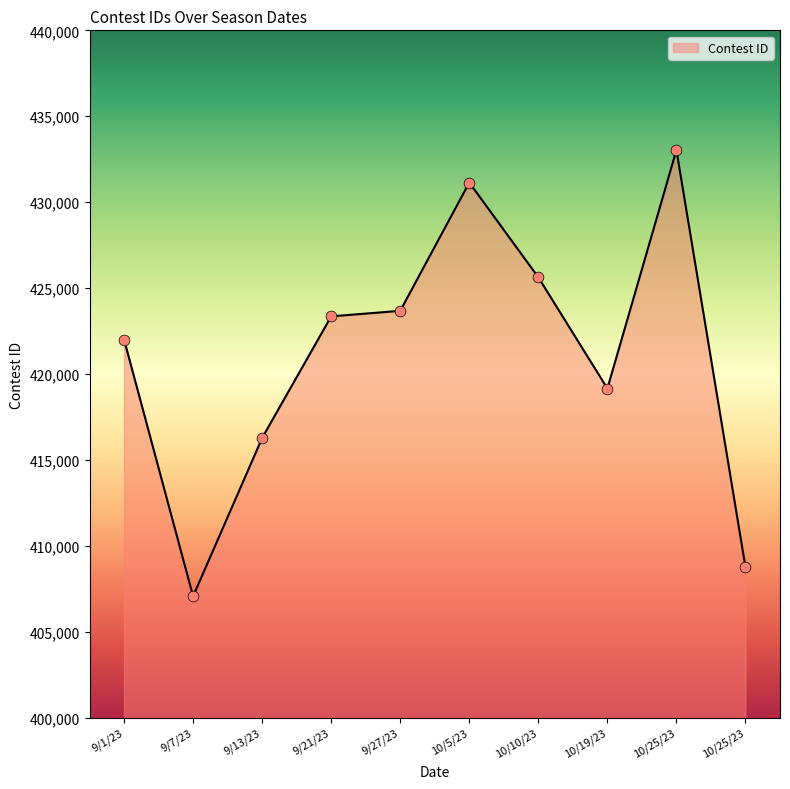

Is this an area chart (filled region under the line)?

Yes